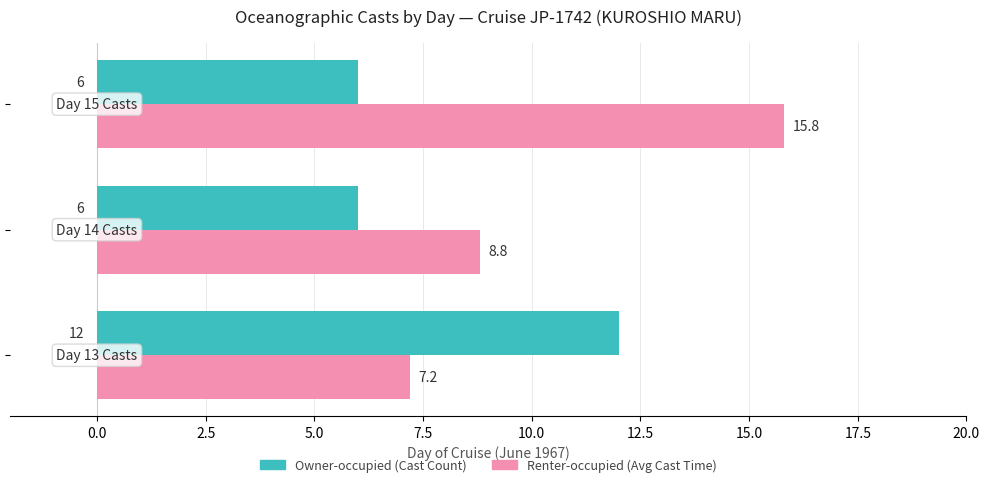

What is the smallest value displayed?

6.0